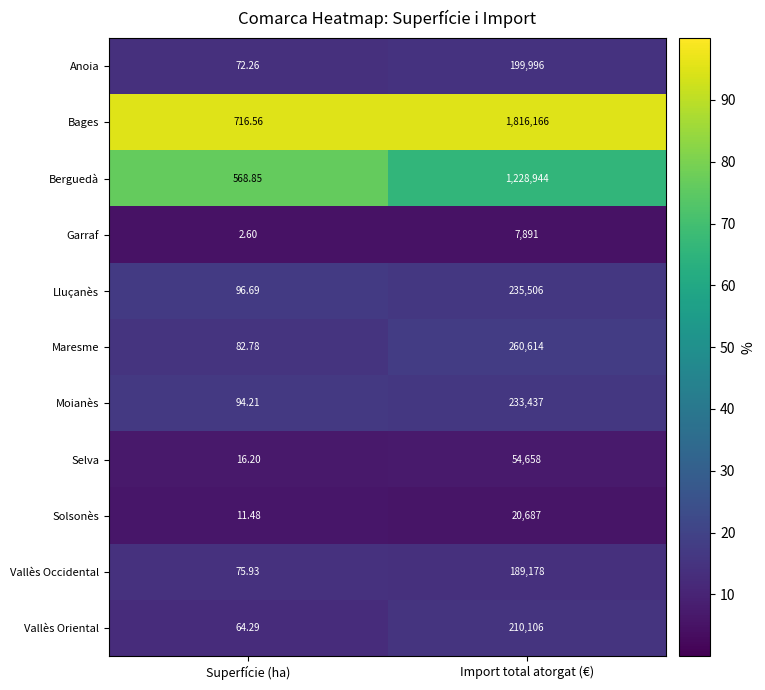

Which category has the lowest value across all series?

Superfície (ha)